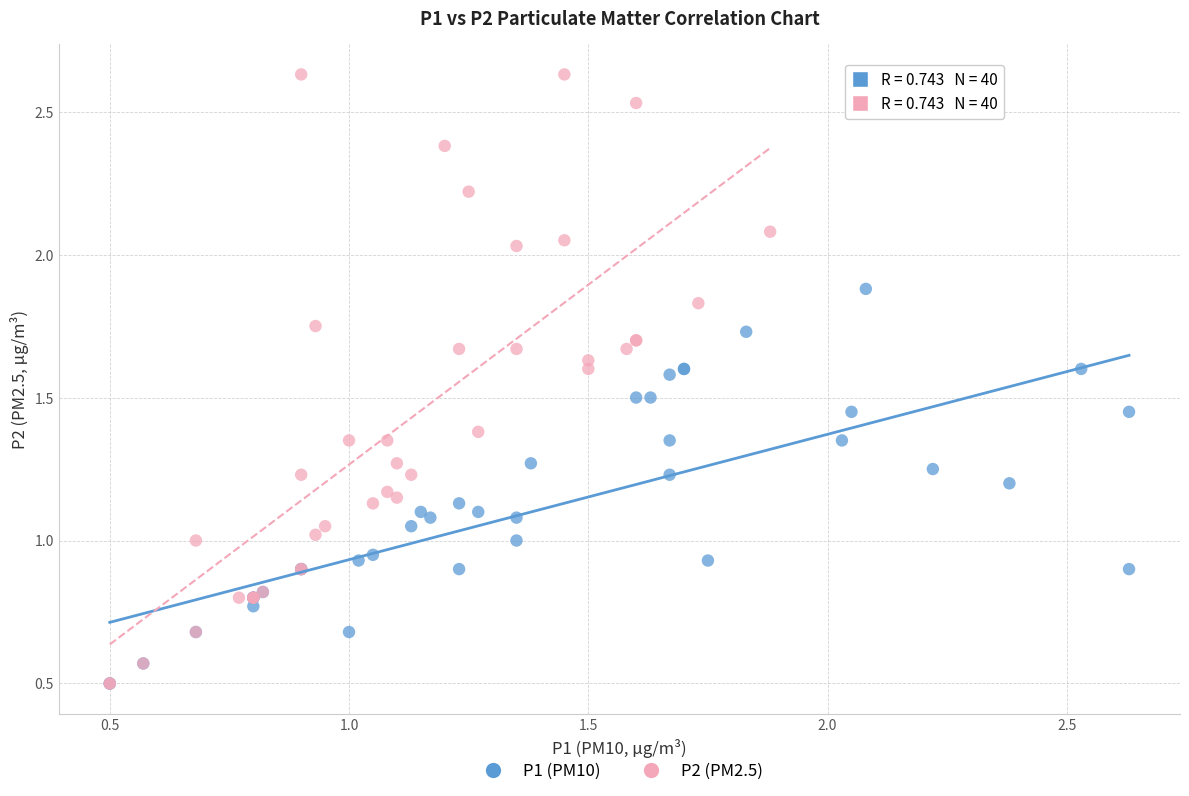

Which series reaches the maximum Y coordinate?

P2 (PM2.5)